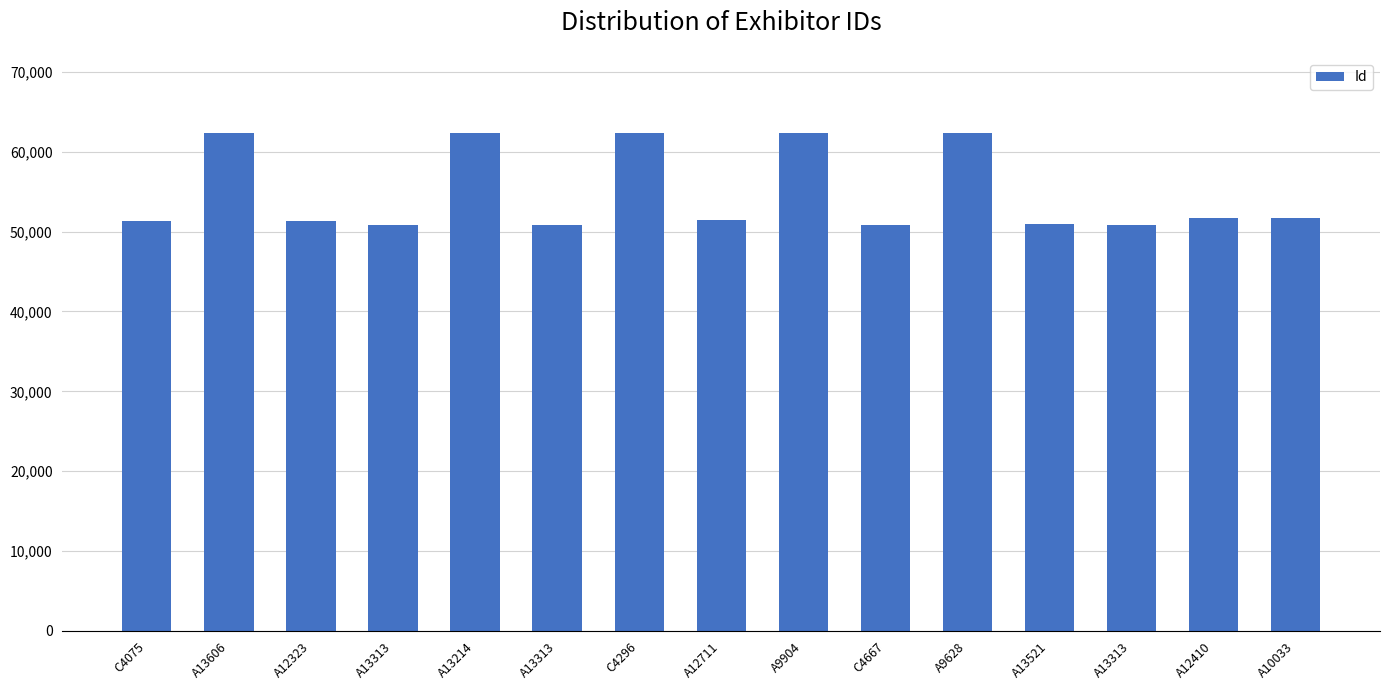

What is the sum of the values at A13606 and A13214?

124732